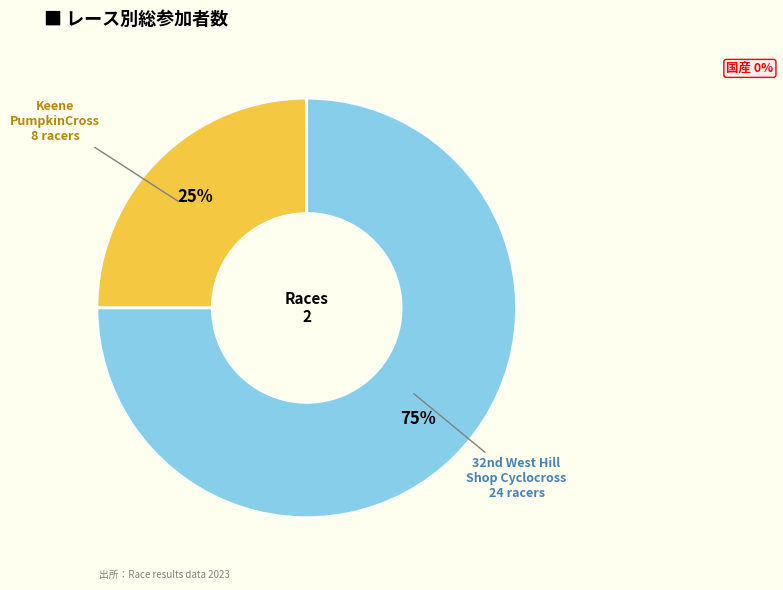

Does any single category account for the majority?

Yes